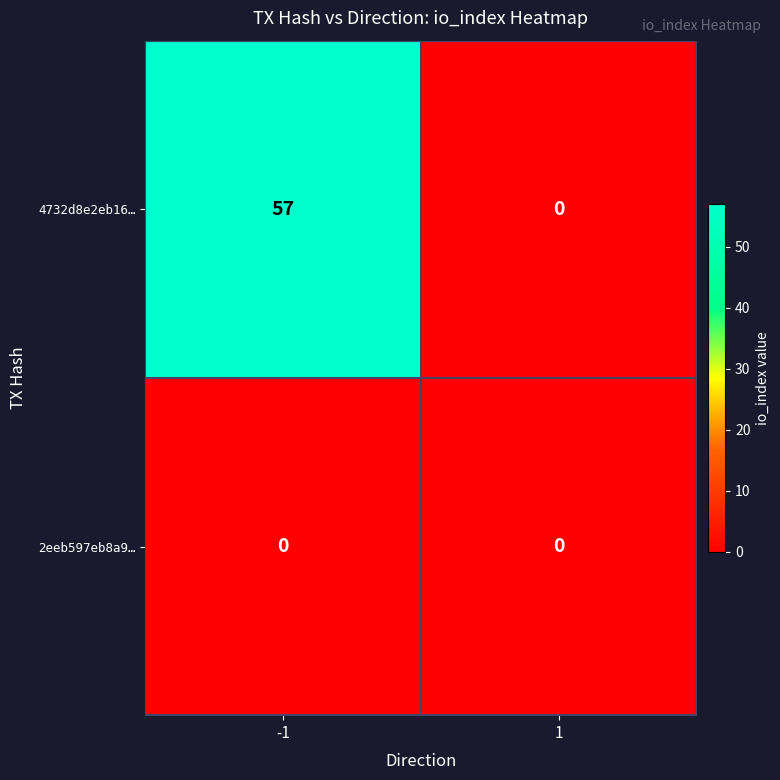

Which series has the largest total across all categories?

4732d8e2eb16…